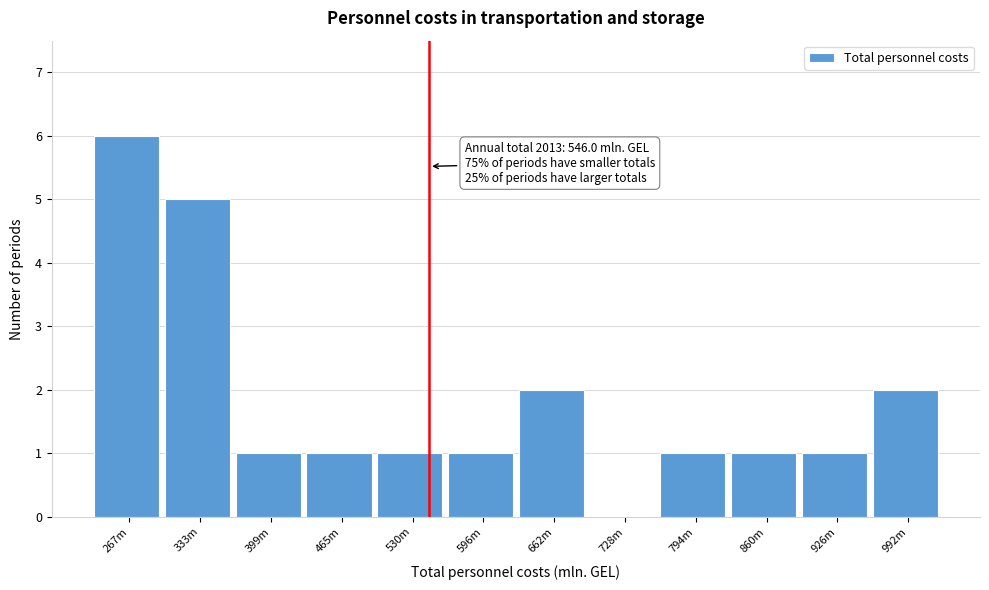

Reading left to right, list all the values displayed in this chart.

267m=6	333m=5	399m=1	465m=1	530m=1	596m=1	662m=2	728m=0	794m=1	860m=1	926m=1	992m=2